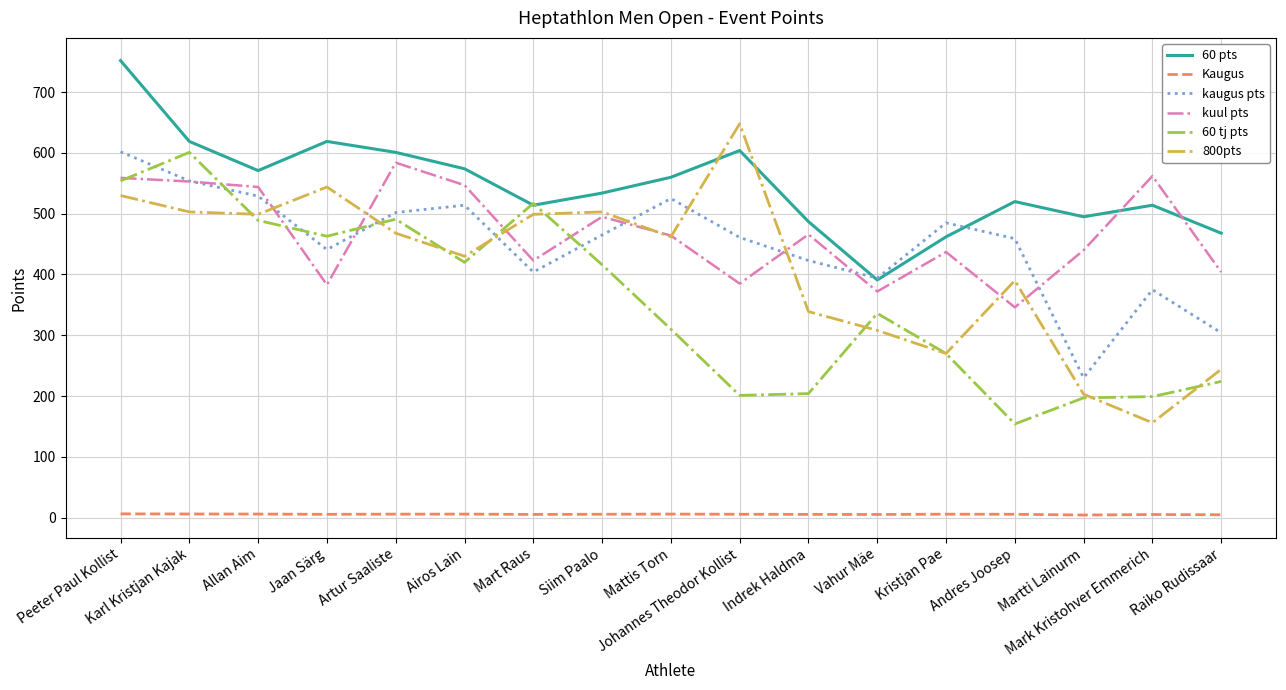

At how many categories does at least one series exceed 388?

17